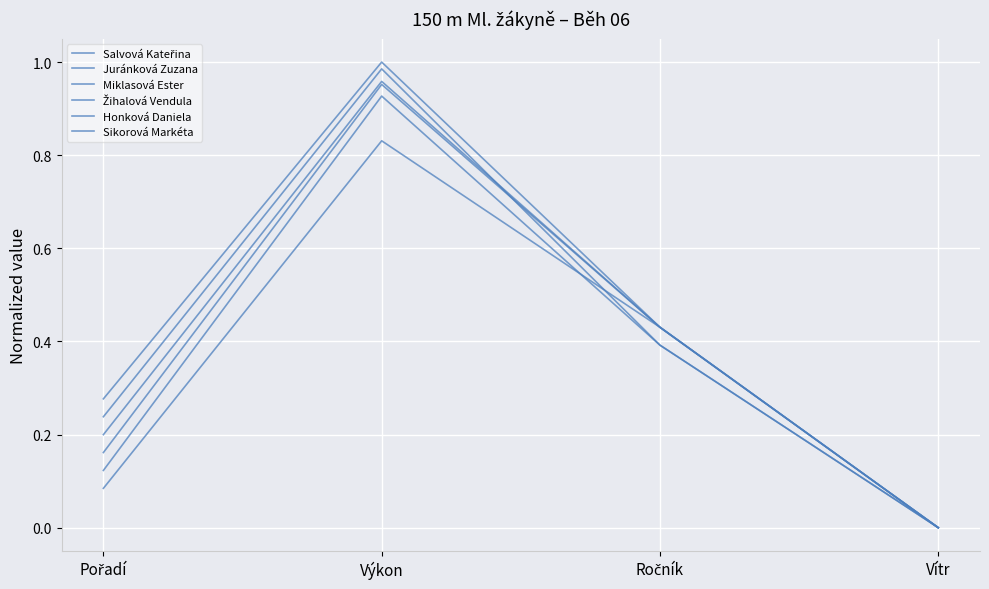

Which series changed the most between Pořadí and Výkon?

Juránková Zuzana